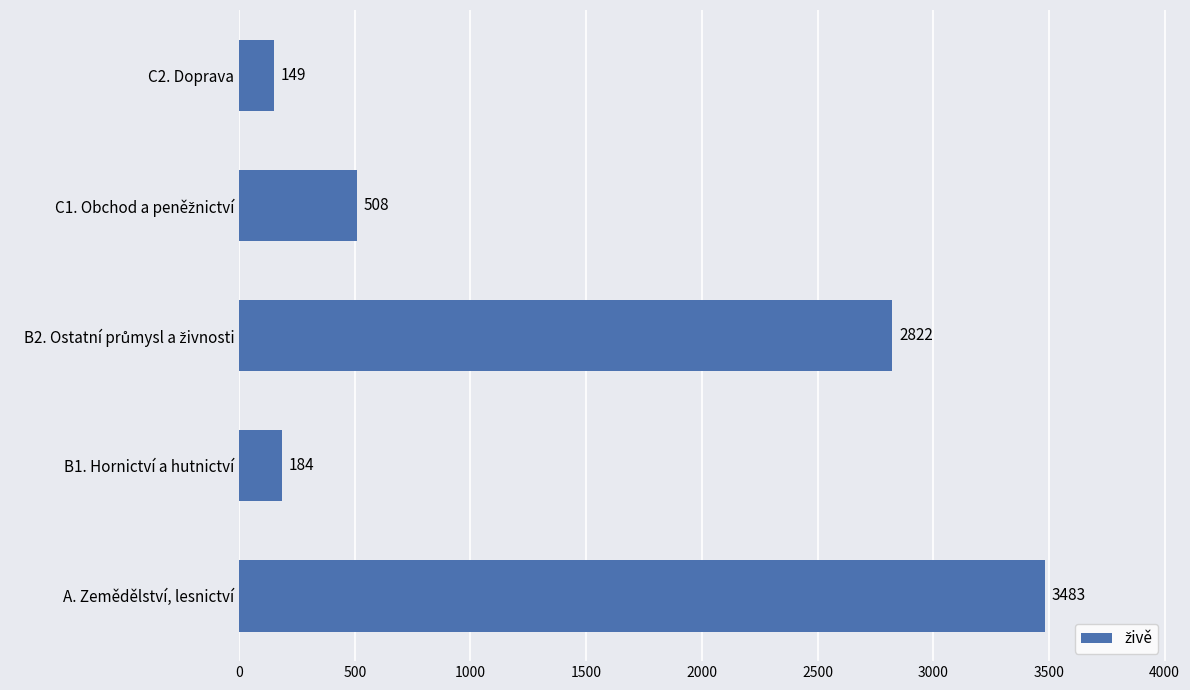

The chart shows a value of 3483 at A. Zemědělství, lesnictví. True or false?

True